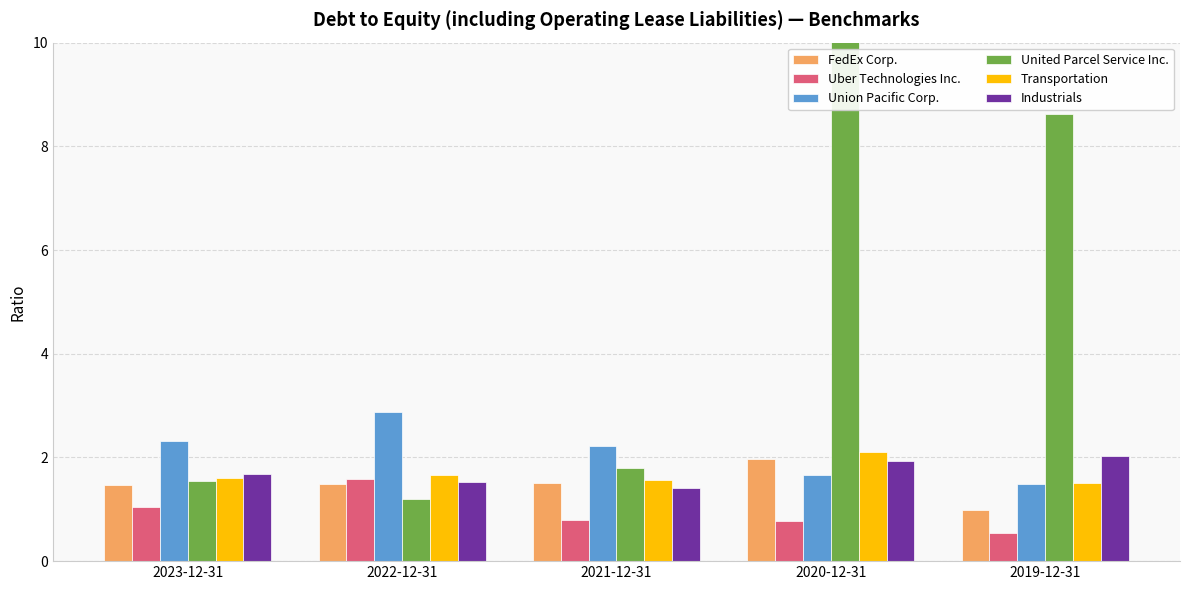

What is the maximum value for FedEx Corp.?

2.0